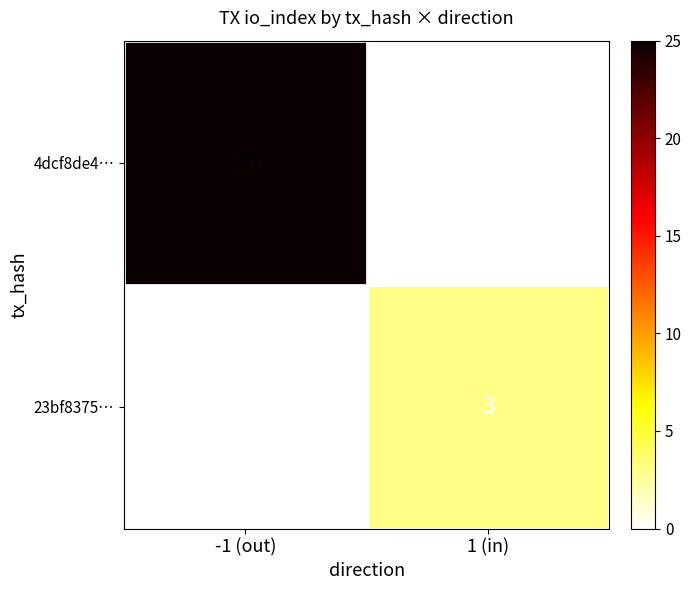

At -1 (out), list the series in order from largest to smallest.

4dcf8de4…, 23bf8375…